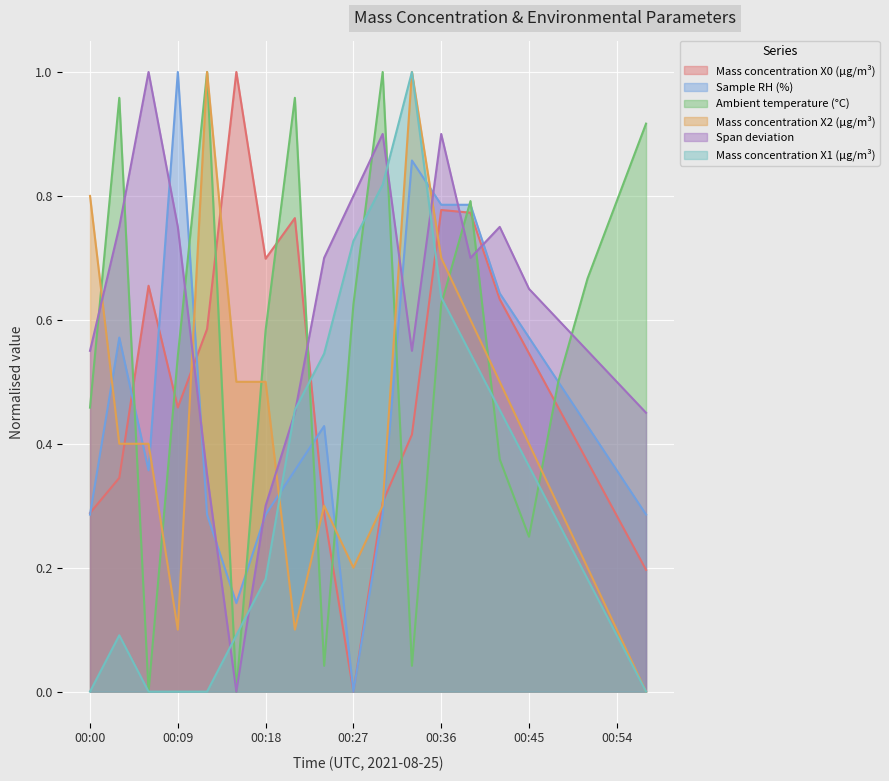

At which label does Sample RH (%) reach its peak?

00:09